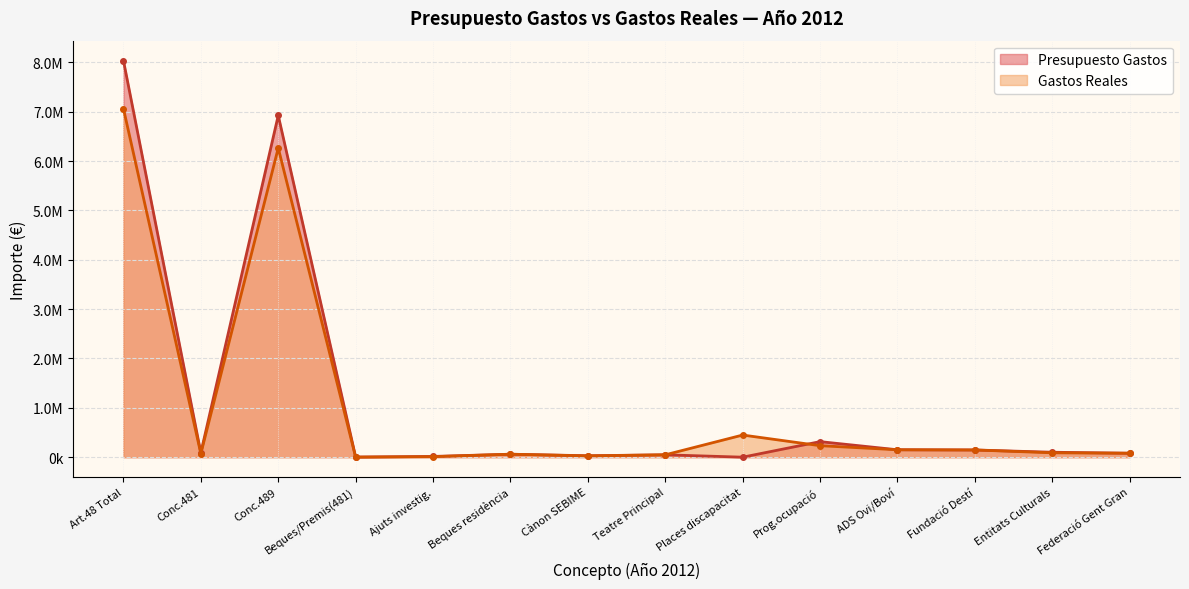

Which series has the largest range (max minus min)?

Presupuesto Gastos